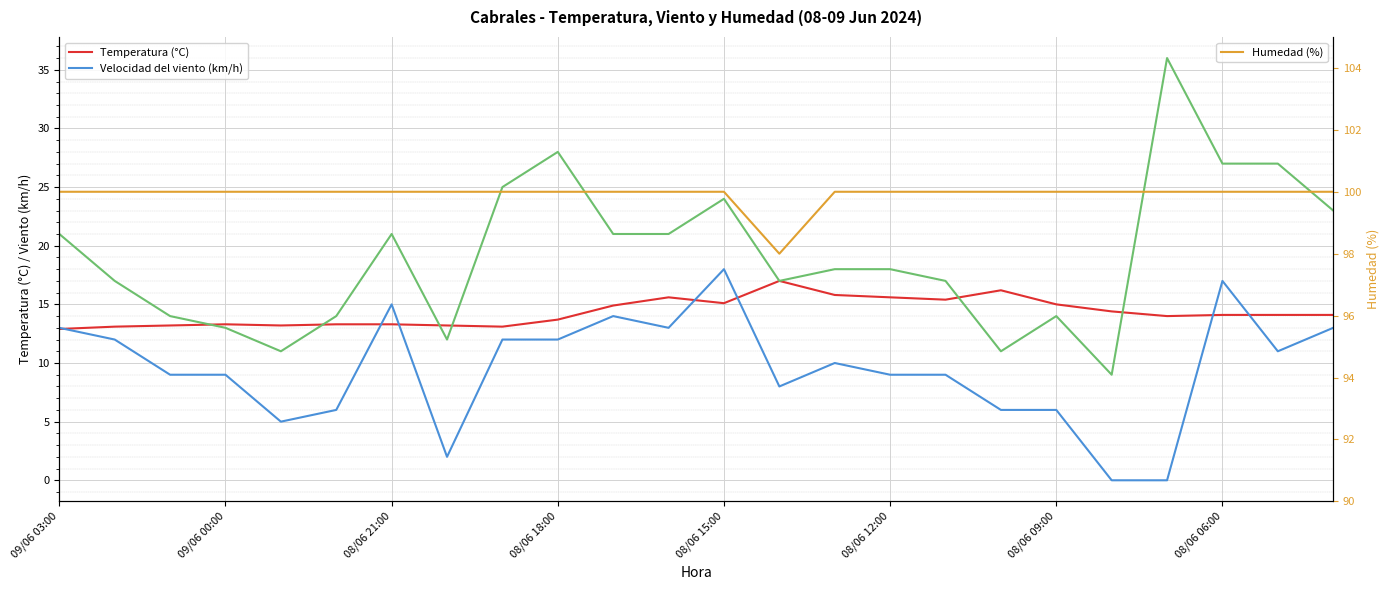

What is the difference between the second highest and minimum values in the Racha (km/h) series?

19.0